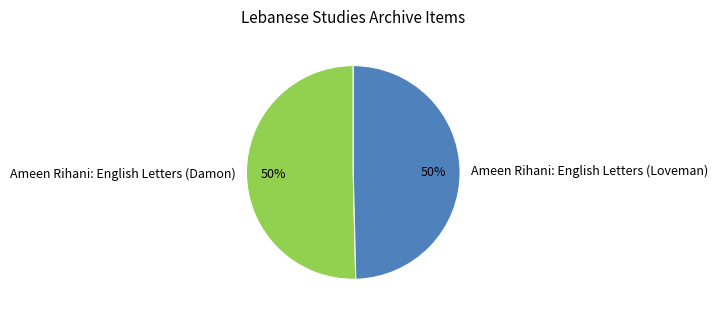

How many slices are in this pie chart?

2